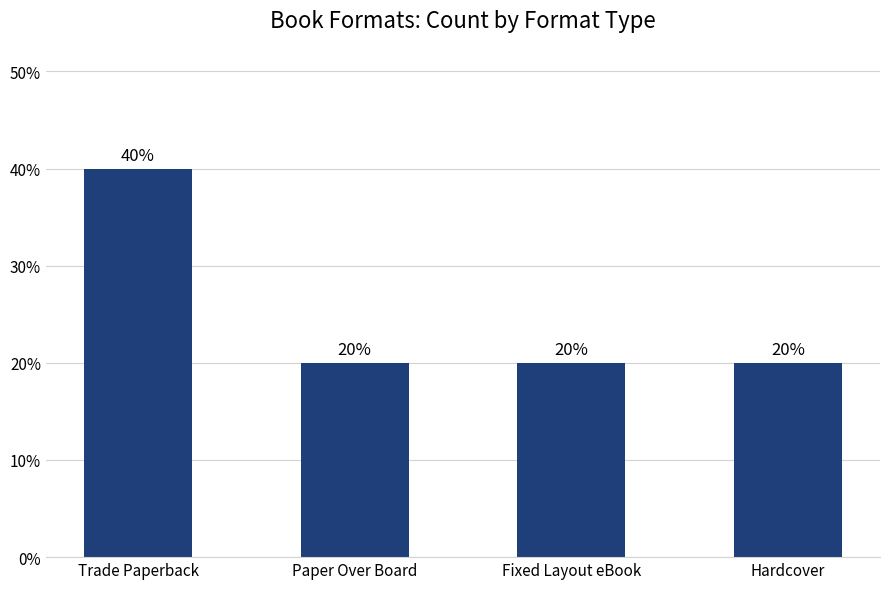

Reading left to right, extract all data points from this chart.

Trade Paperback=40	Paper Over Board=20	Fixed Layout eBook=20	Hardcover=20